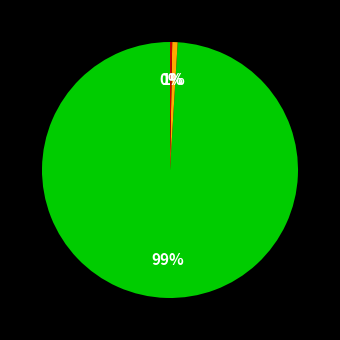

Does any single category account for the majority?

Yes